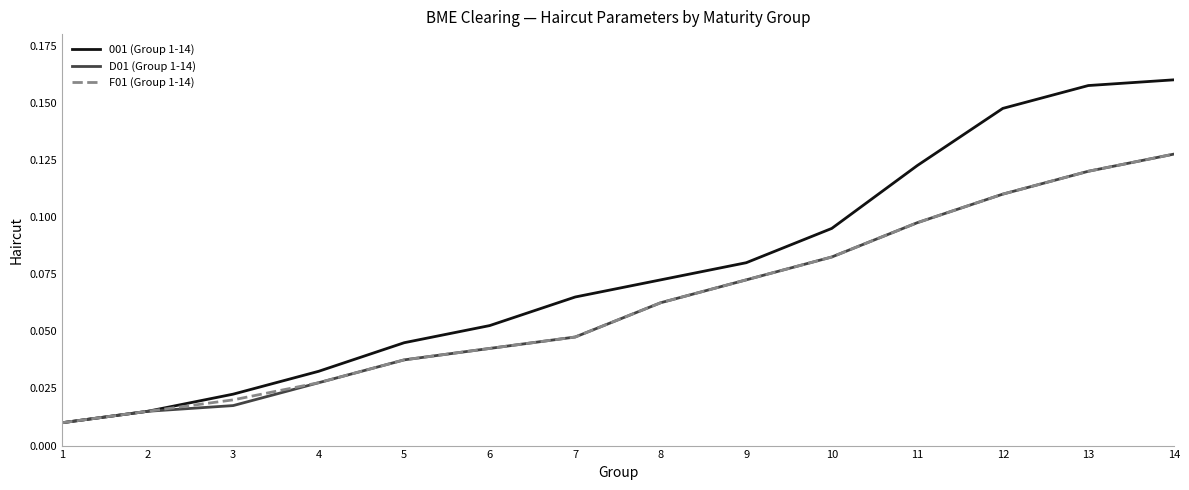

Which series has the widest spread of values?

001 (Group 1-14)